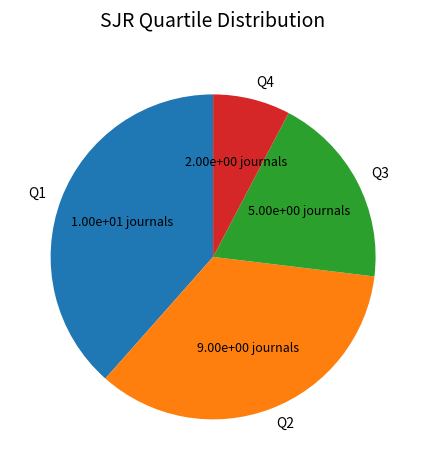

Rank the categories by value from highest to lowest.

Q1, Q2, Q3, Q4